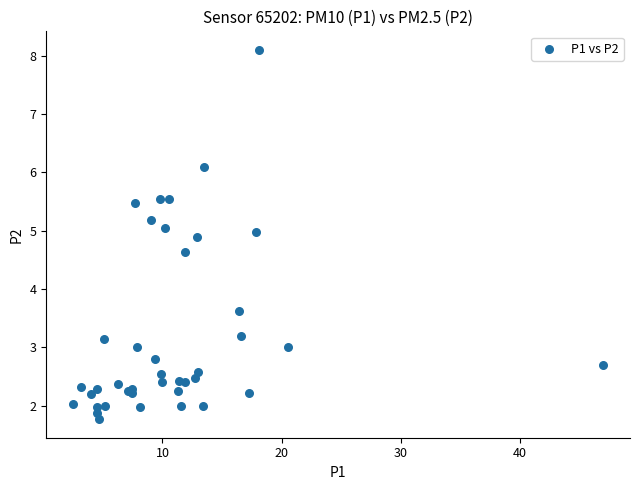

What Y value in the scatter plot is closest to 4?

3.6